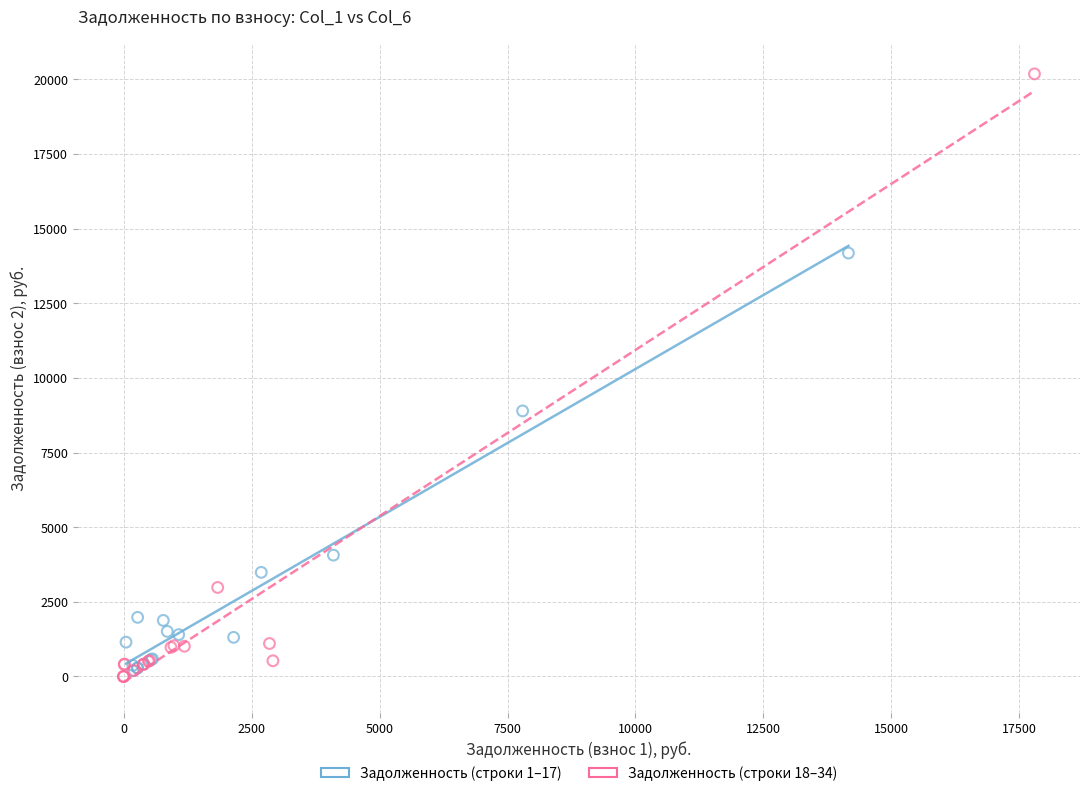

Which series has the widest spread of Y values?

Задолженность (строки 18–34)